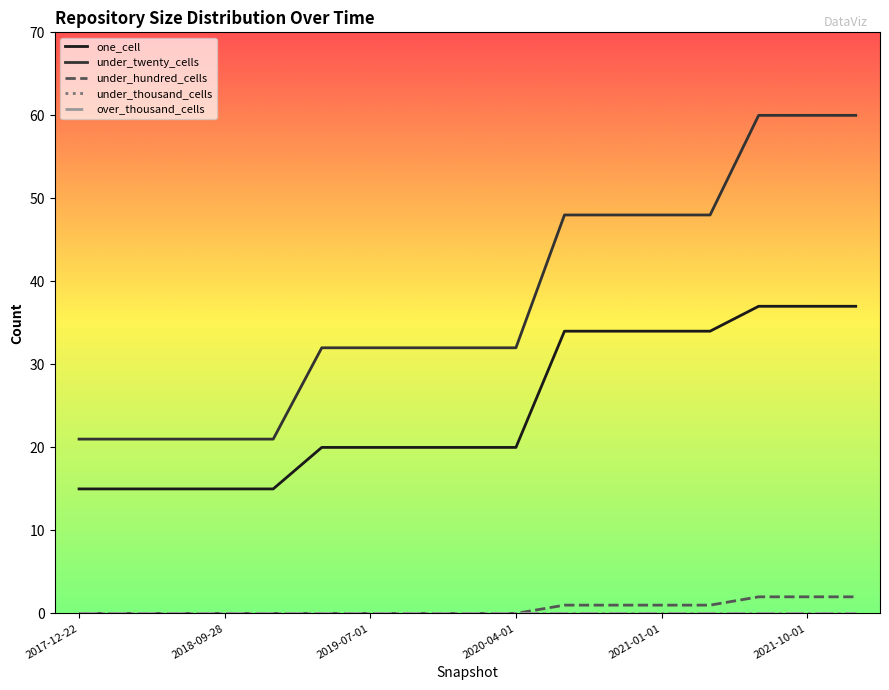

Does the chart have visible grid lines?

No